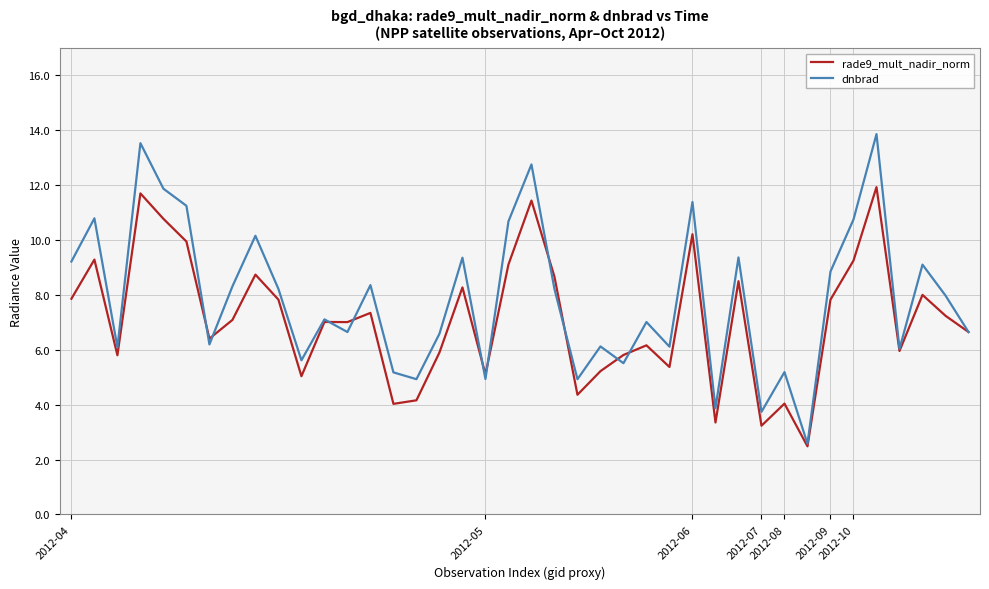

List the series in order of their overall mean, lowest first.

rade9_mult_nadir_norm, dnbrad